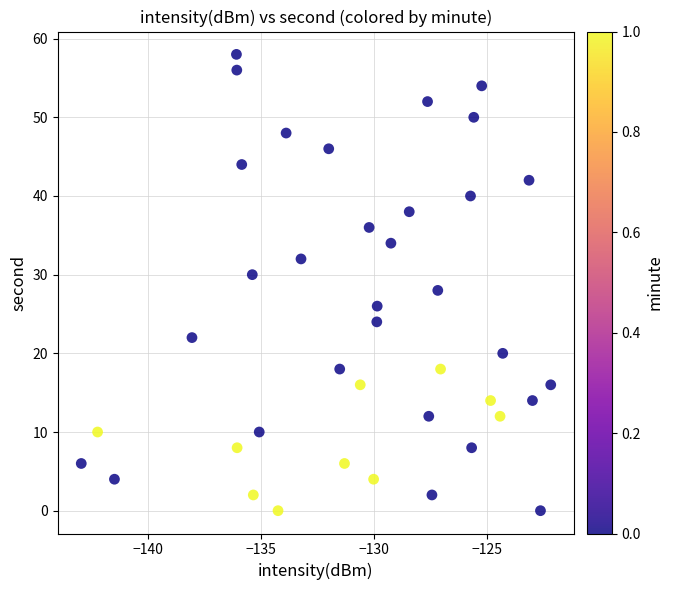

What is the range of Y values (max minus min)?

58